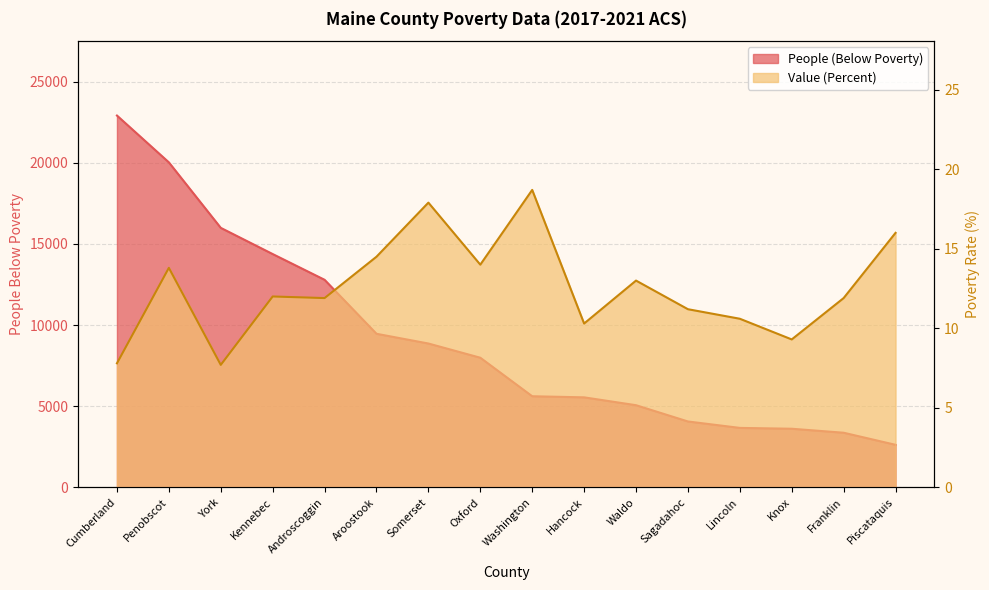

What is the difference between the highest and lowest values at Lincoln?

3654.4